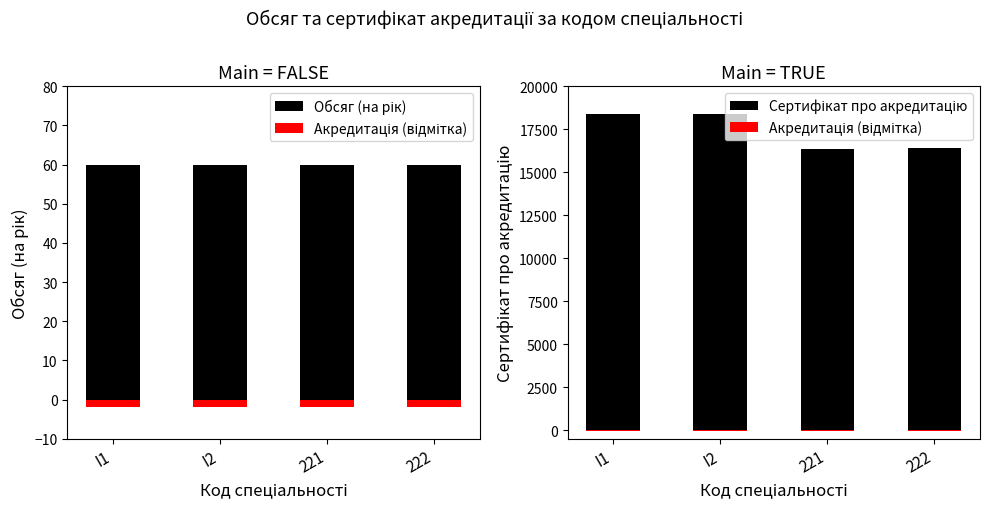

Reading left to right, what are all the values shown in this chart?

Обсяг (на рік): I1=60	I2=60	221=60	222=60
Сертифікат про акредитацію: I1=18397	I2=18398	221=16375	222=16383